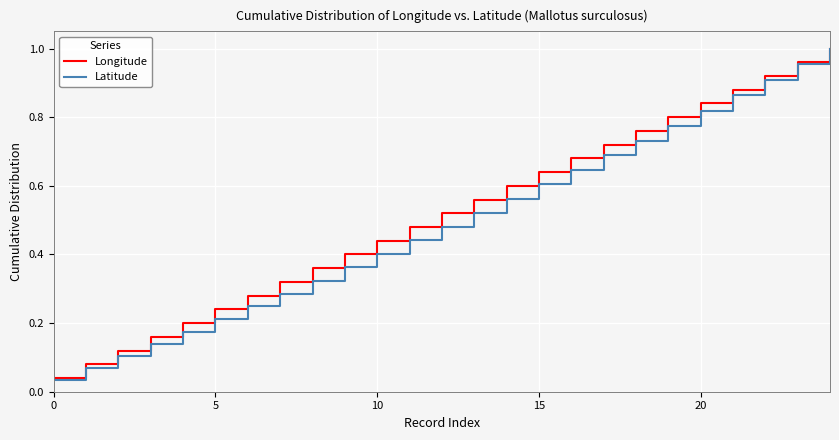

Which series has the largest range (max minus min)?

Latitude